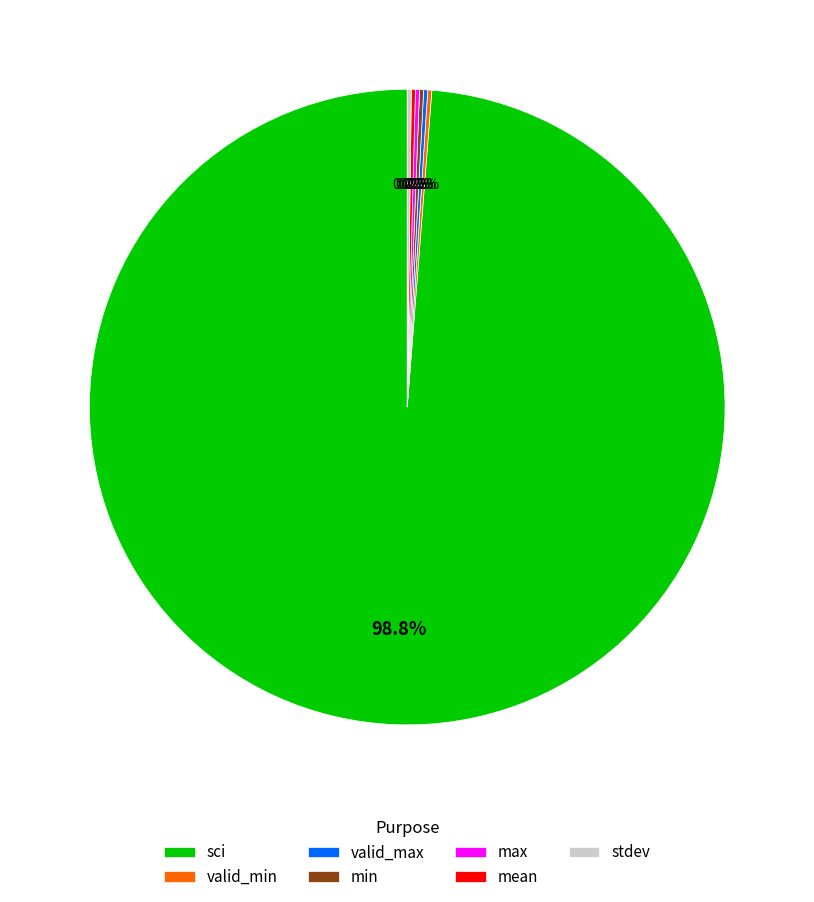

Which category has the biggest portion of the pie?

sci